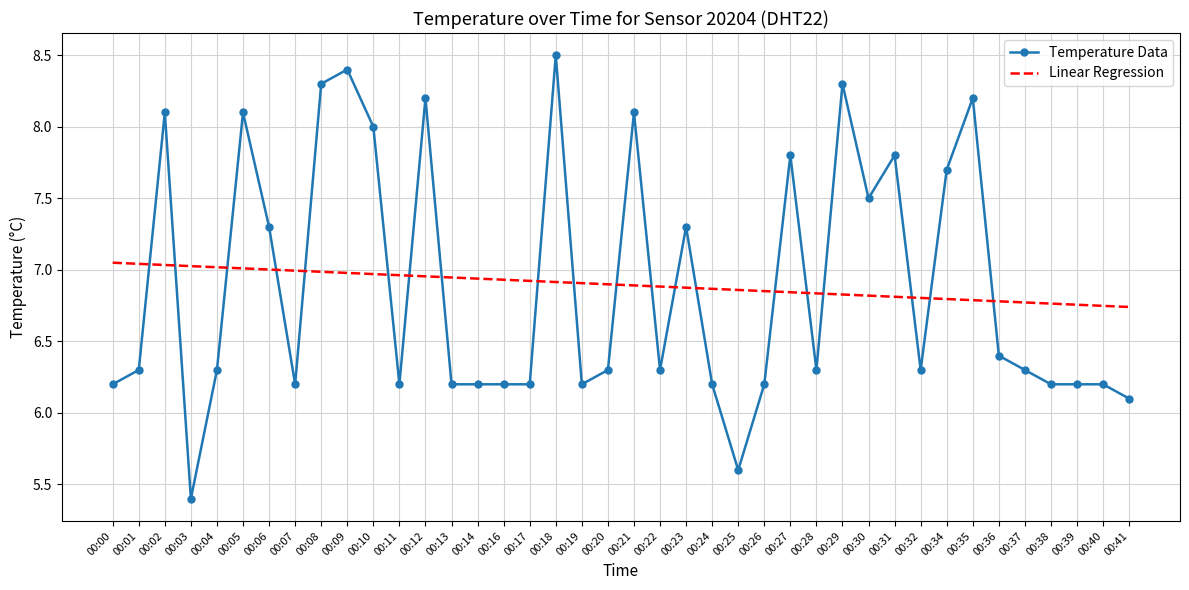

After their last crossing, which series has the higher values: Linear Regression or Temperature Data?

Linear Regression